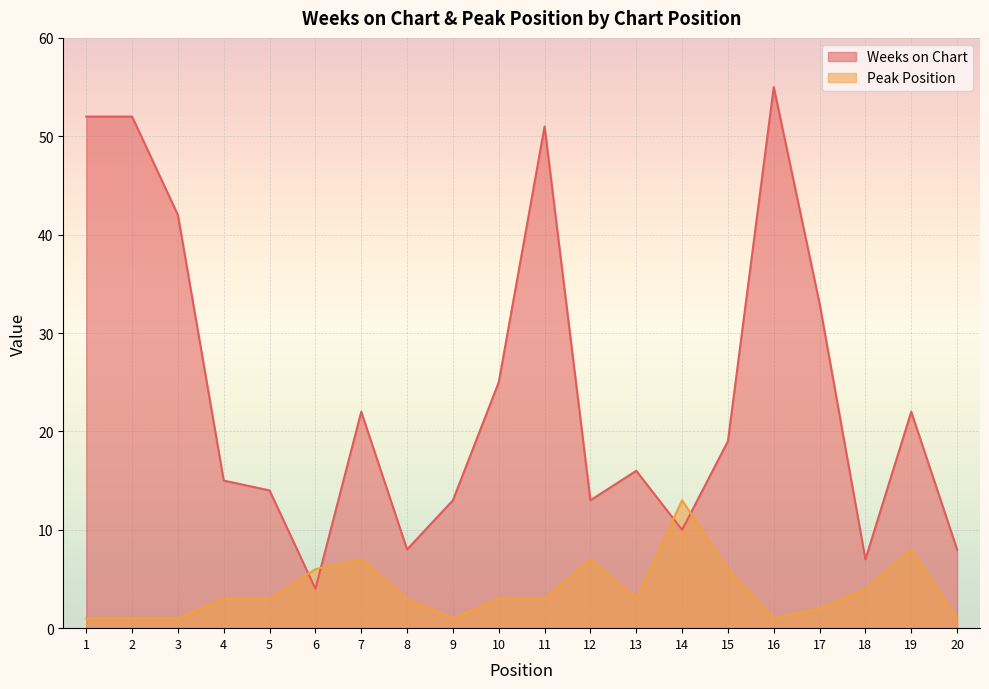

What is the difference between the second highest and minimum values in the Peak Position series?

7